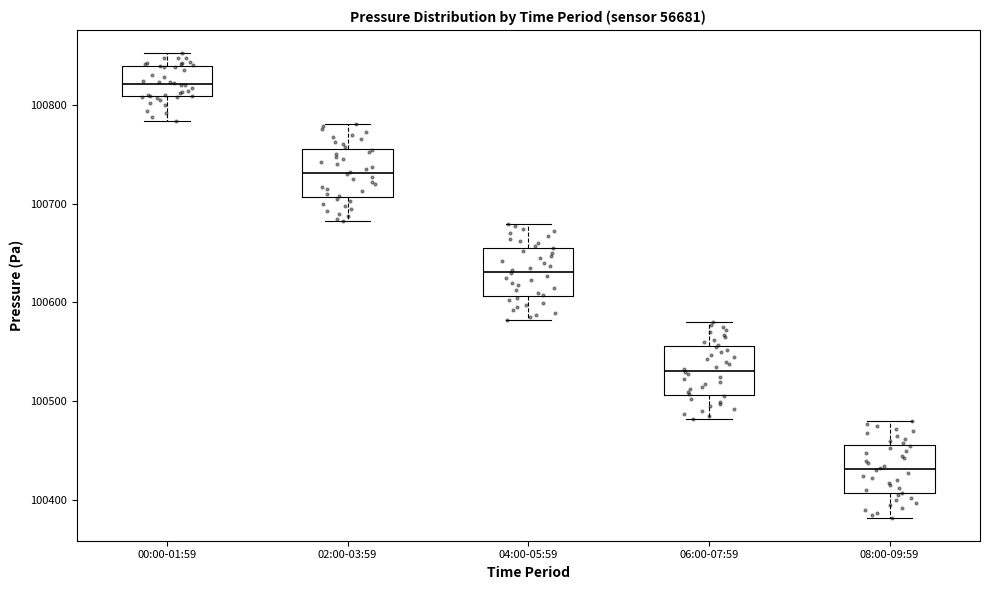

Reading left to right, transcribe this box plot: for each box, give where its median line is, the range the box spans, and where its two whiskers end, as read against the y-axis. The values are not printed on the chart, so give them approximately, as read against the axis.

00:00-01:59: median 100820, box 100810 to 100840, whiskers 100780 to 100850
02:00-03:59: median 100730, box 100710 to 100760, whiskers 100680 to 100780
04:00-05:59: median 100630, box 100610 to 100660, whiskers 100580 to 100680
06:00-07:59: median 100530, box 100510 to 100560, whiskers 100480 to 100580
08:00-09:59: median 100430, box 100410 to 100460, whiskers 100380 to 100480